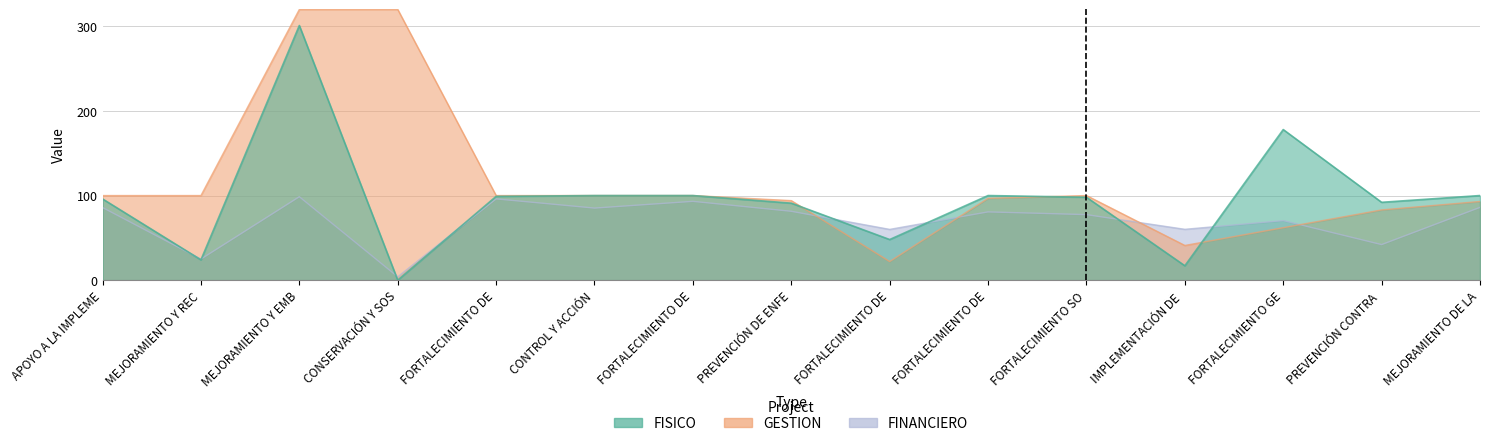

What is the sum of the FISICO values at MEJORAMIENTO Y REC and PREVENCIÓN DE ENFE?

115.0